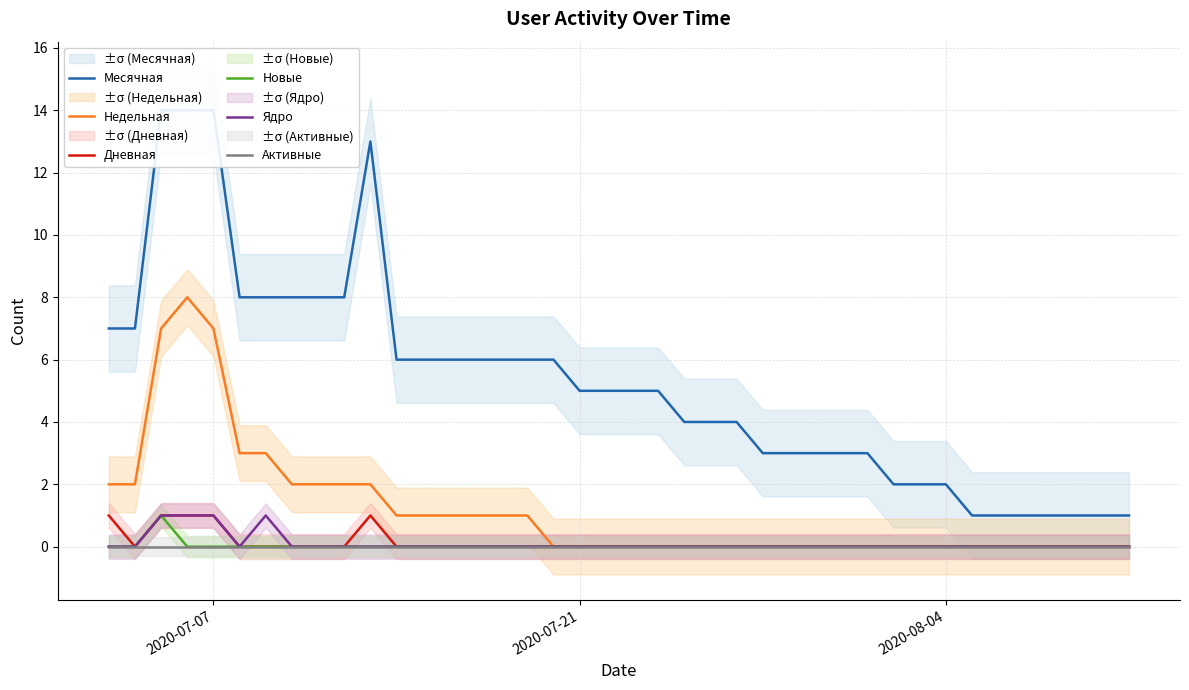

What is the maximum value for Недельная?

8